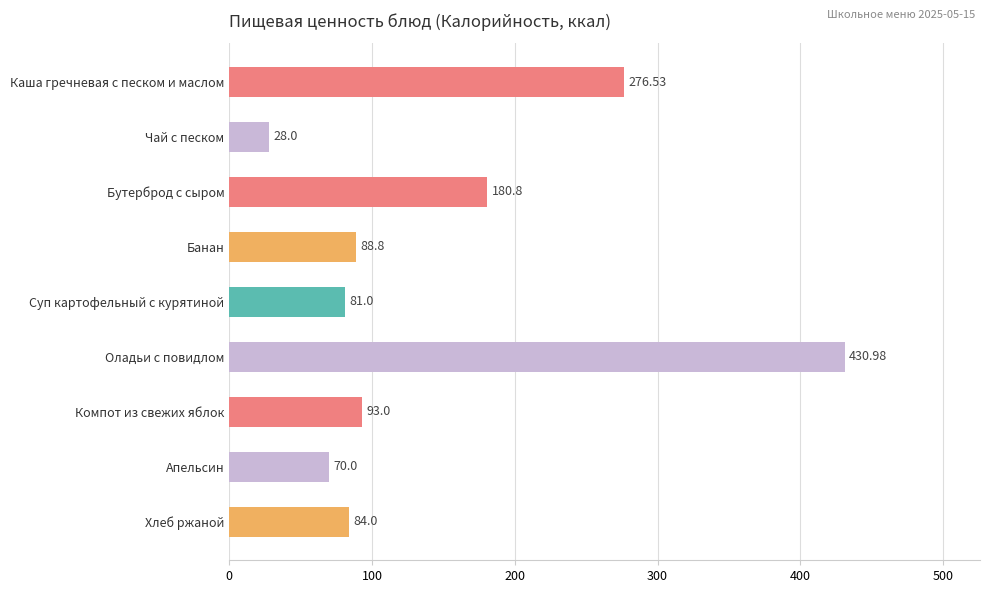

What is the label of the 4th bar from the top?

Банан